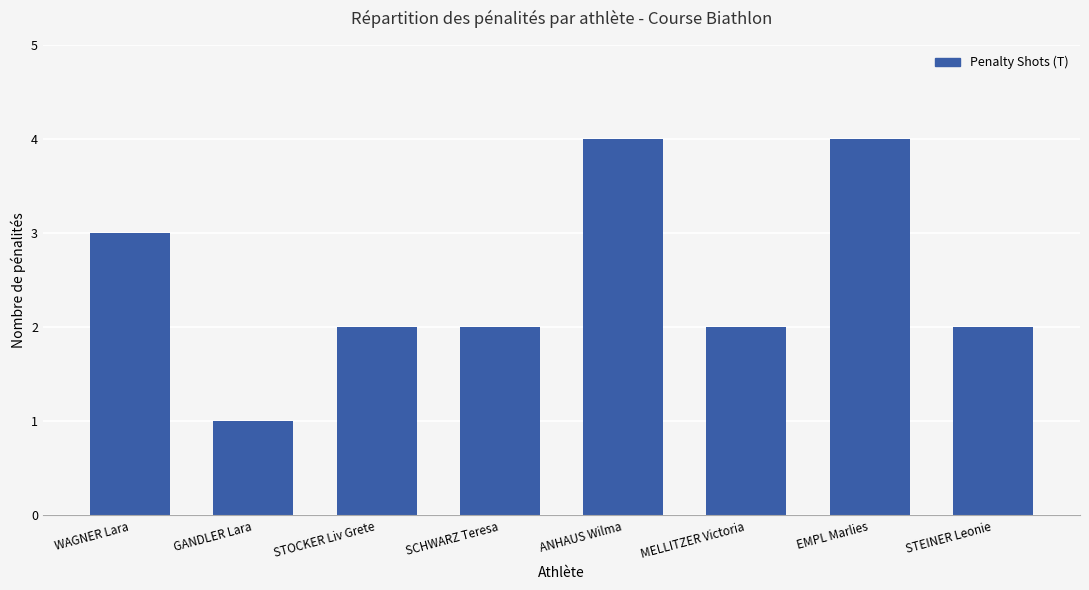

Reading right to left, what are all the values shown in this chart?

2	4	2	4	2	2	1	3